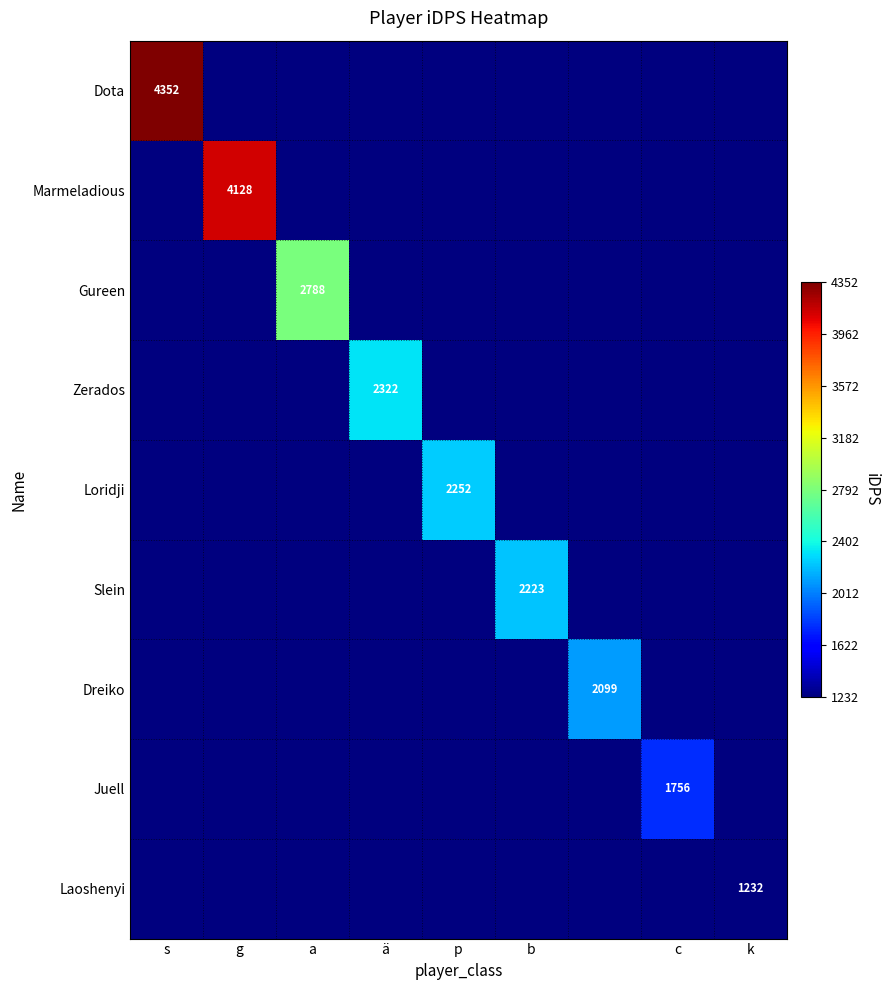

Which has a higher value, ä or c?

ä